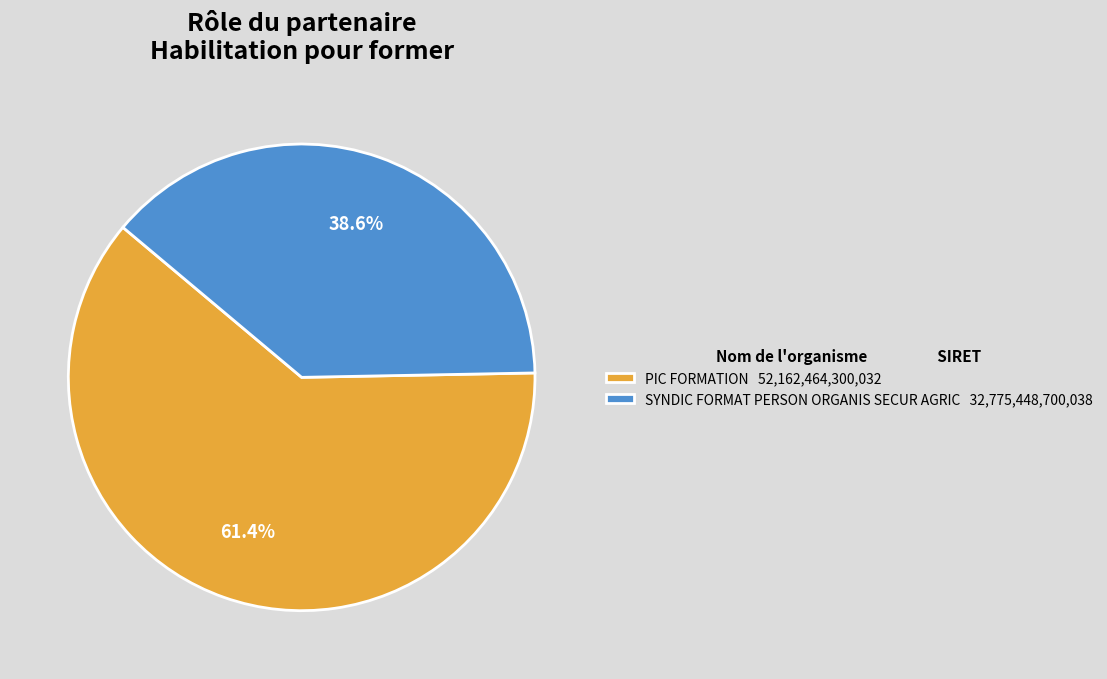

Is there any slice that represents more than half of the pie?

Yes